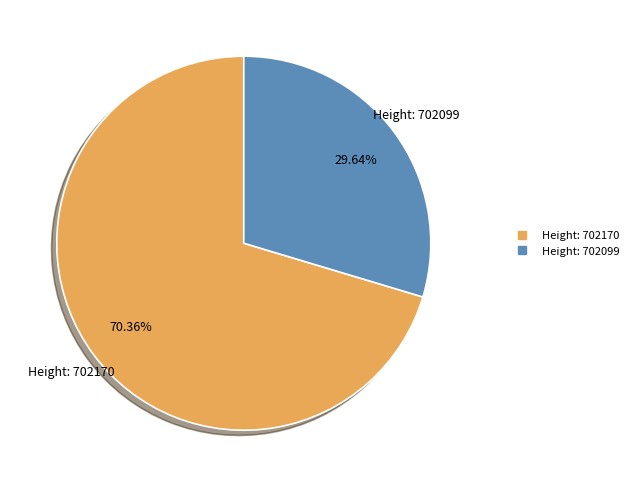

Does any single category account for the majority?

Yes